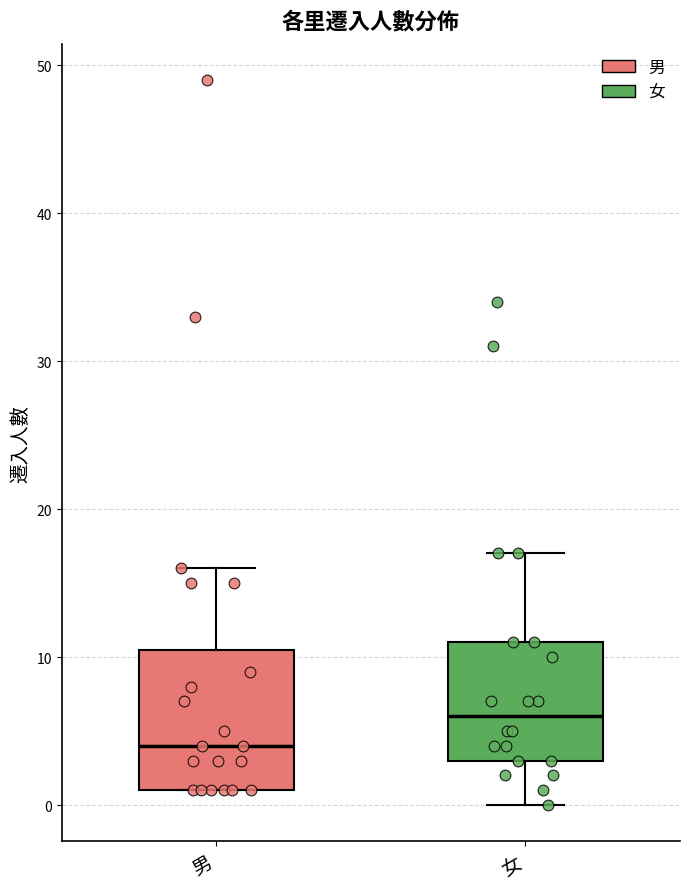

Reading left to right, transcribe this box plot: for each box, give where its median line is, the range the box spans, and where its two whiskers end, as read against the y-axis. The values are not printed on the chart, so give them approximately, as read against the axis.

男: median 4, box 1 to 11, whiskers 1 to 16
女: median 6, box 3 to 11, whiskers 0 to 17